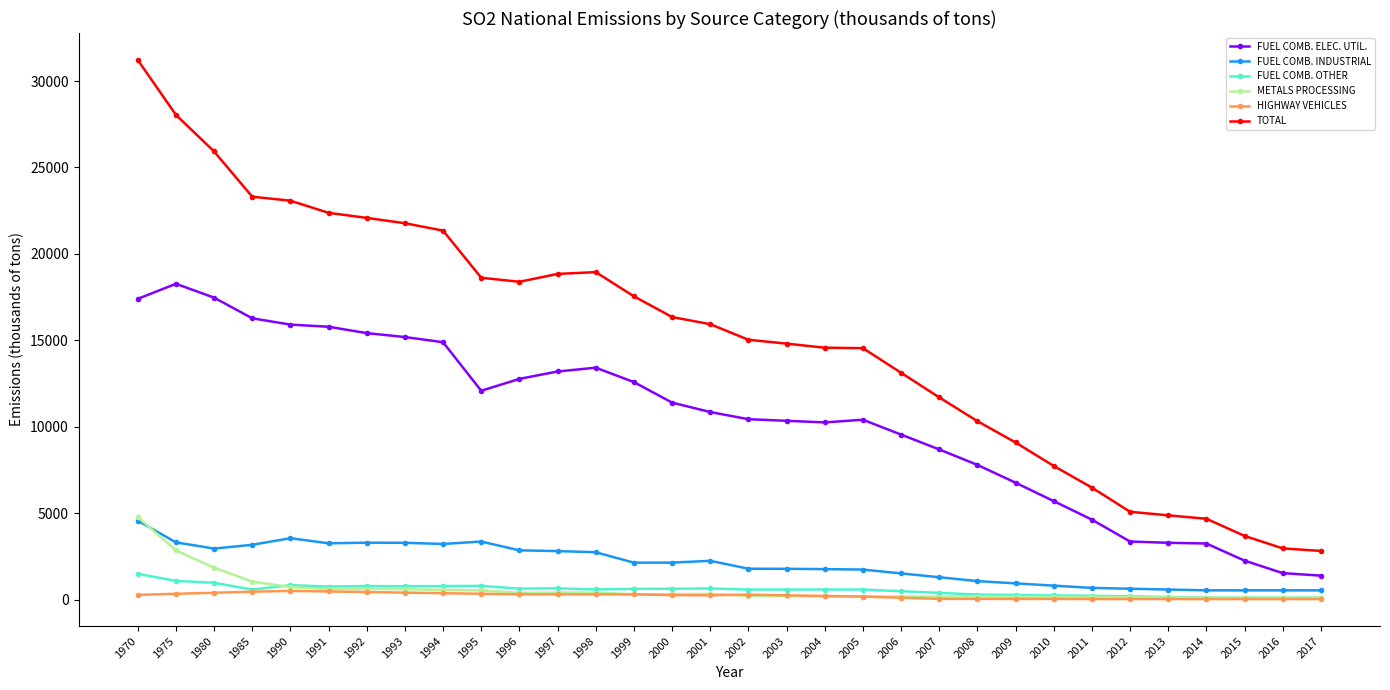

True or false: FUEL COMB. ELEC. UTIL. and FUEL COMB. OTHER cross at least once.

False